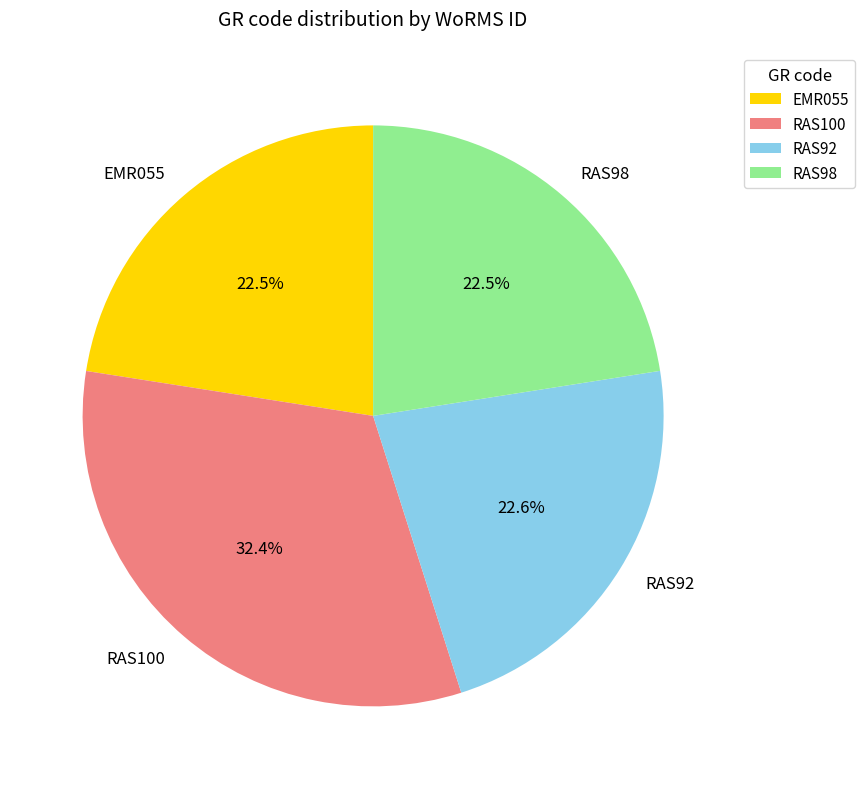

Is there any slice that represents more than half of the pie?

No